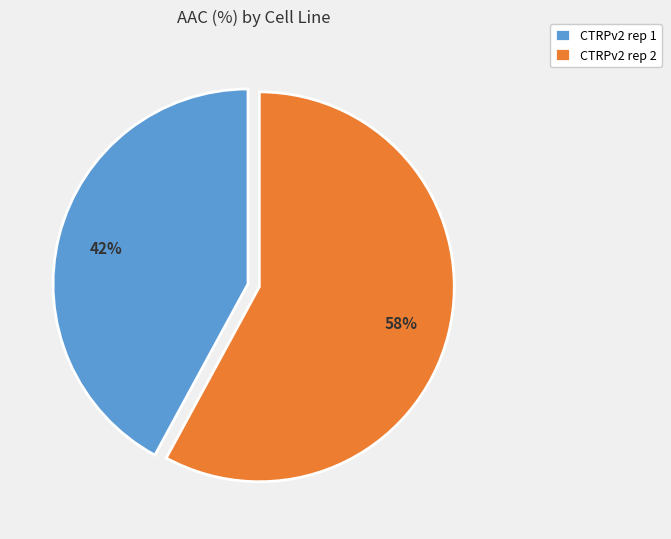

What percentage is the CTRPv2 rep 1 slice, to the nearest percent?

42%